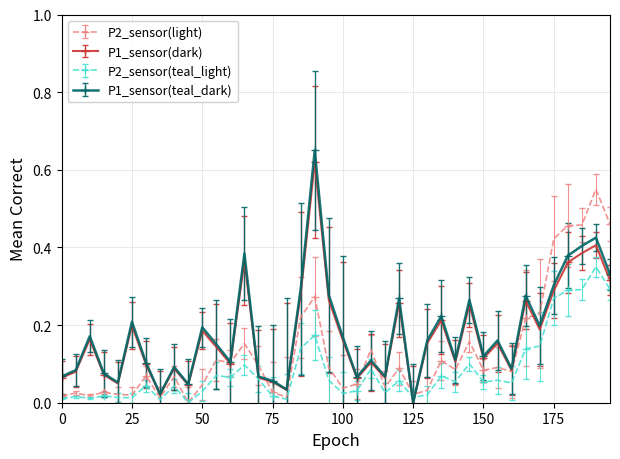

Which series has the largest range (max minus min)?

P1_sensor(teal_dark)